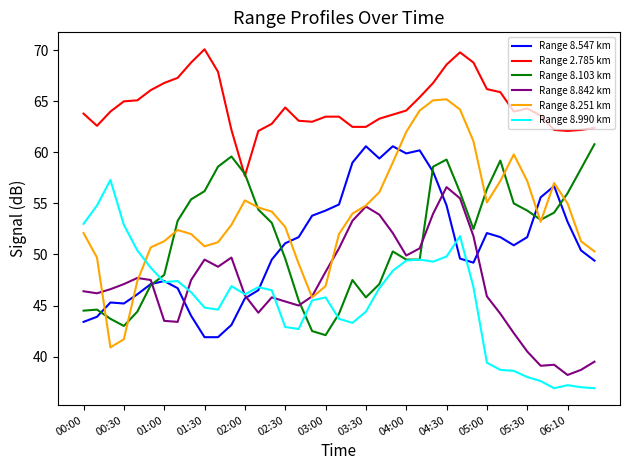

How many intersections are there between Range 8.547 km and Range 8.103 km?

6